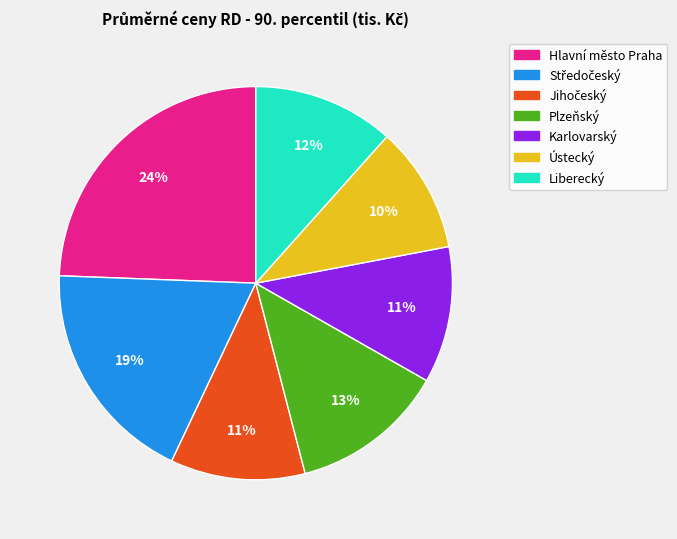

Is there any slice that represents more than half of the pie?

No